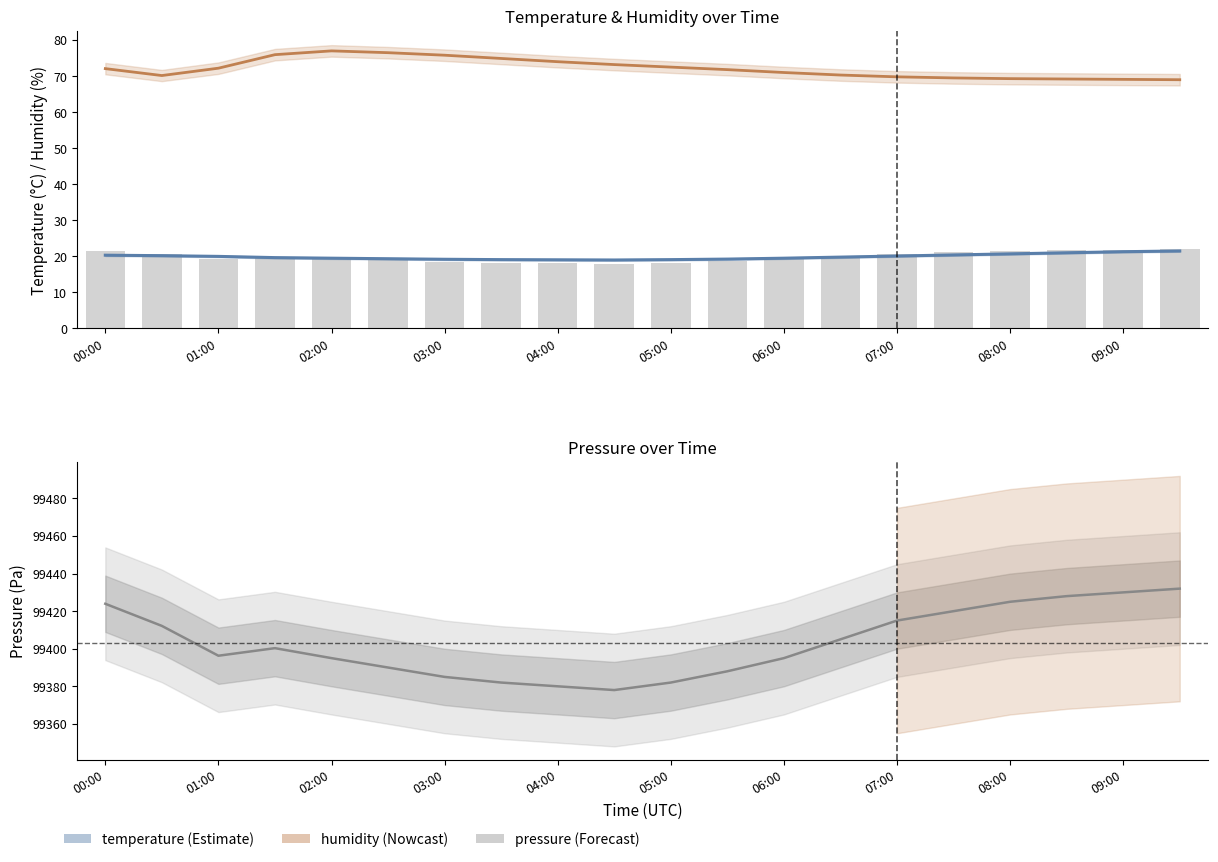

Where does the pressure series first go above 99400?

00:00